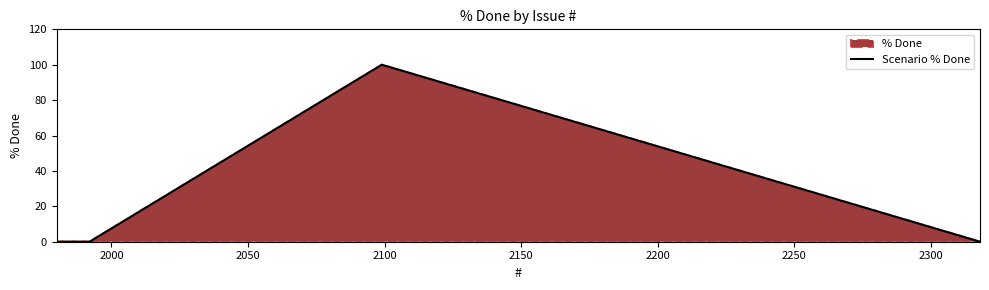

How many data points are above 0?

1